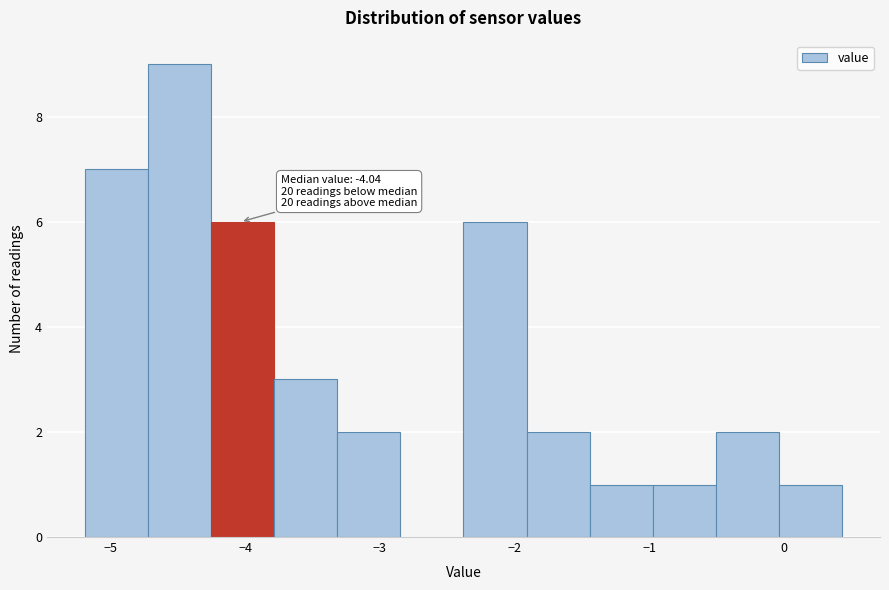

Over which range of the x-axis is the bar tallest?

-4.7 to -4.3